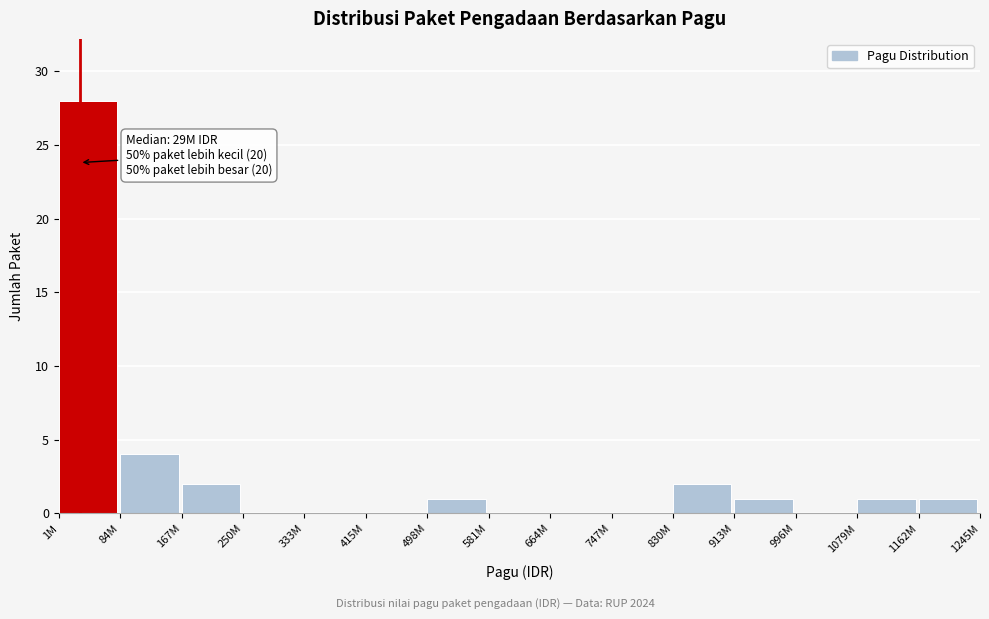

Reading left to right, transcribe all the data shown in this chart.

1M=28	84M=4	167M=2	250M=0	333M=0	415M=0	498M=1	581M=0	664M=0	747M=0	830M=2	913M=1	996M=0	1079M=1	1162M=1